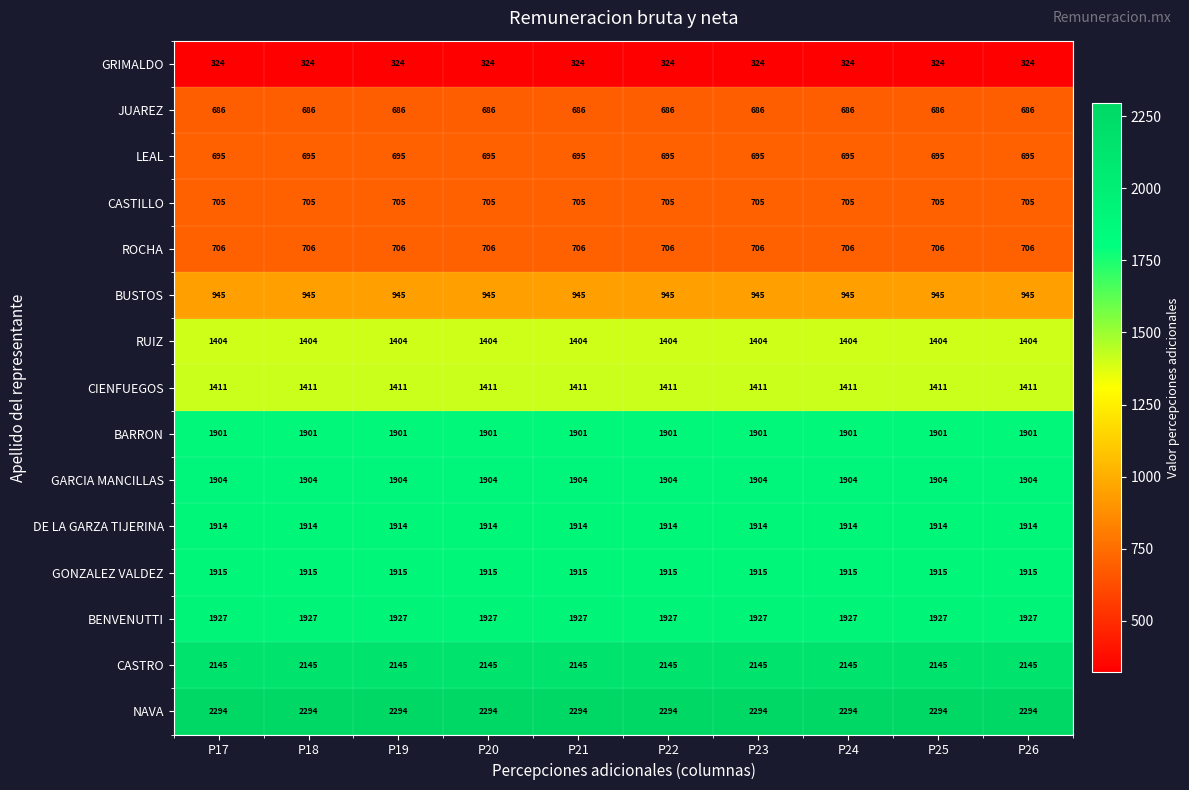

What is the minimum value shown in the chart?

324